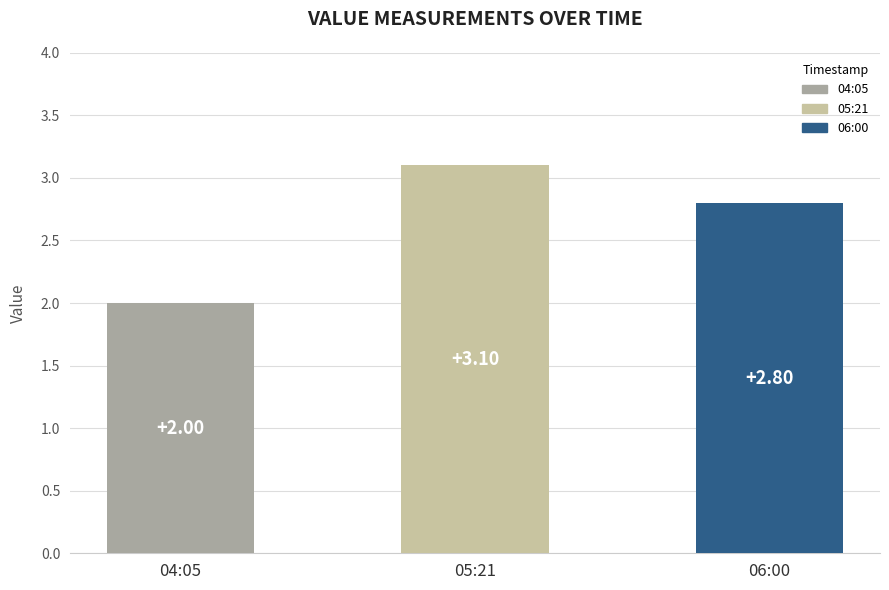

What is the value of the 3rd bar from the left?

2.8